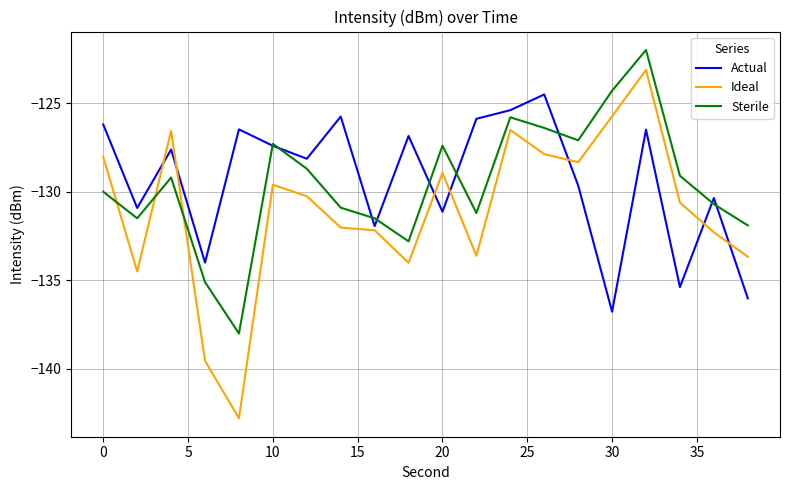

Rank the series by their maximum value, from lowest to highest.

Actual, Ideal, Sterile